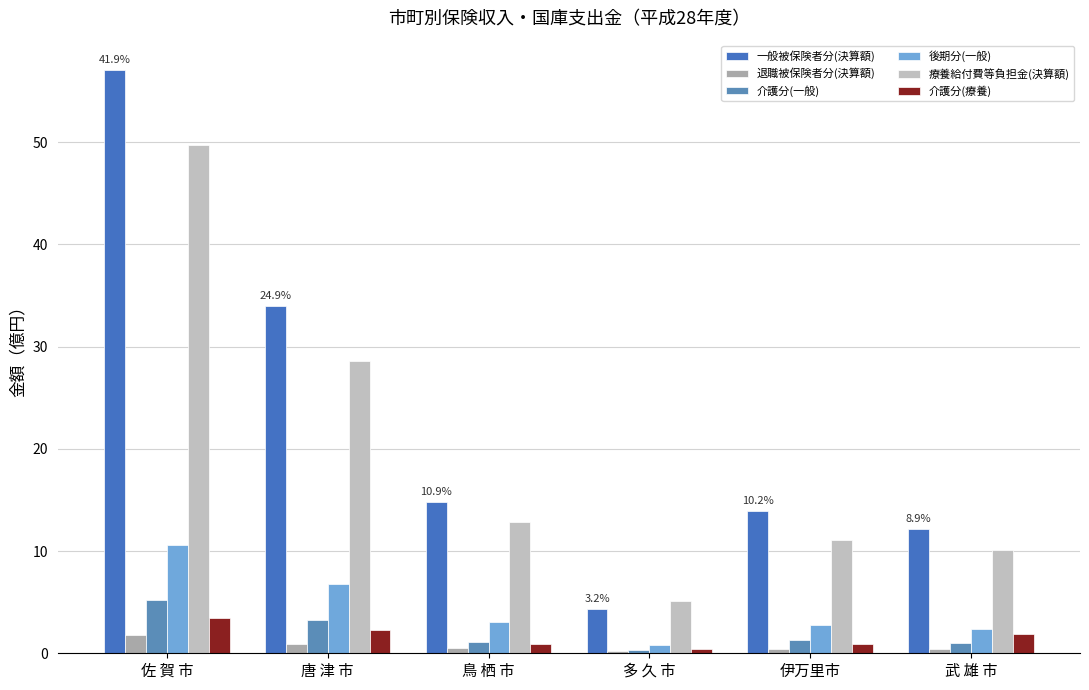

At how many categories does at least one series exceed 32?

2